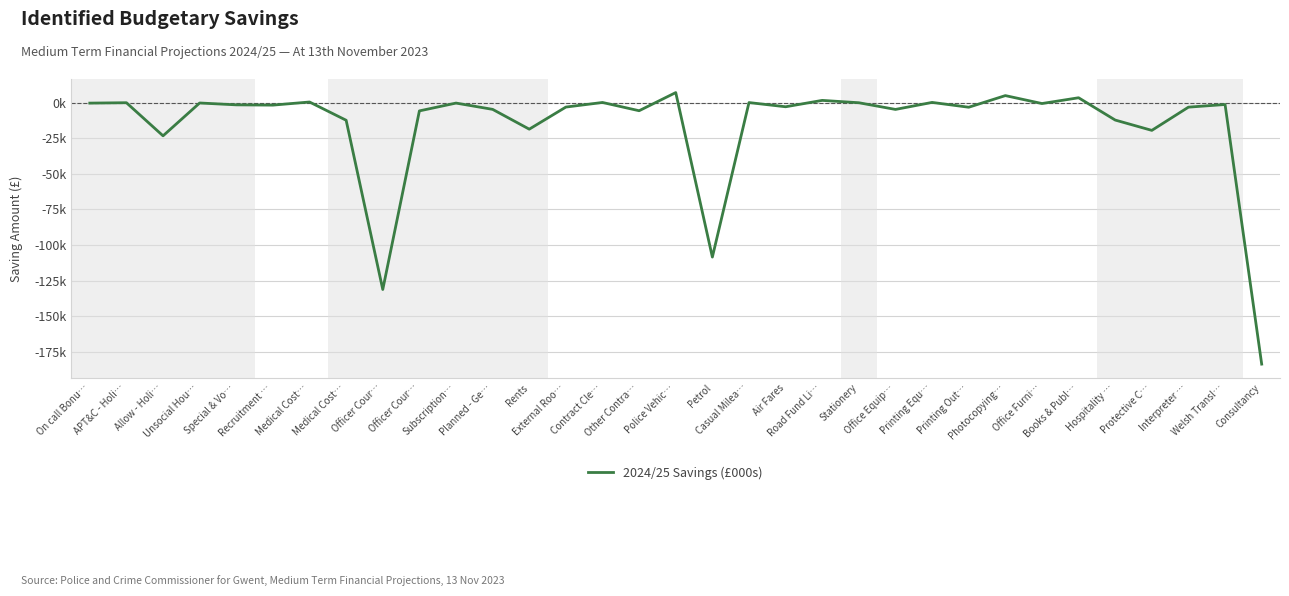

What is the difference between the maximum and minimum values?

190.9